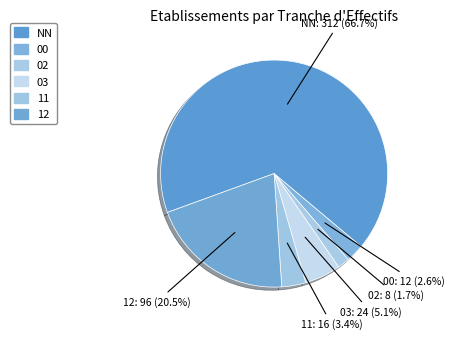

Combined, do 11 and NN account for over 50%?

Yes